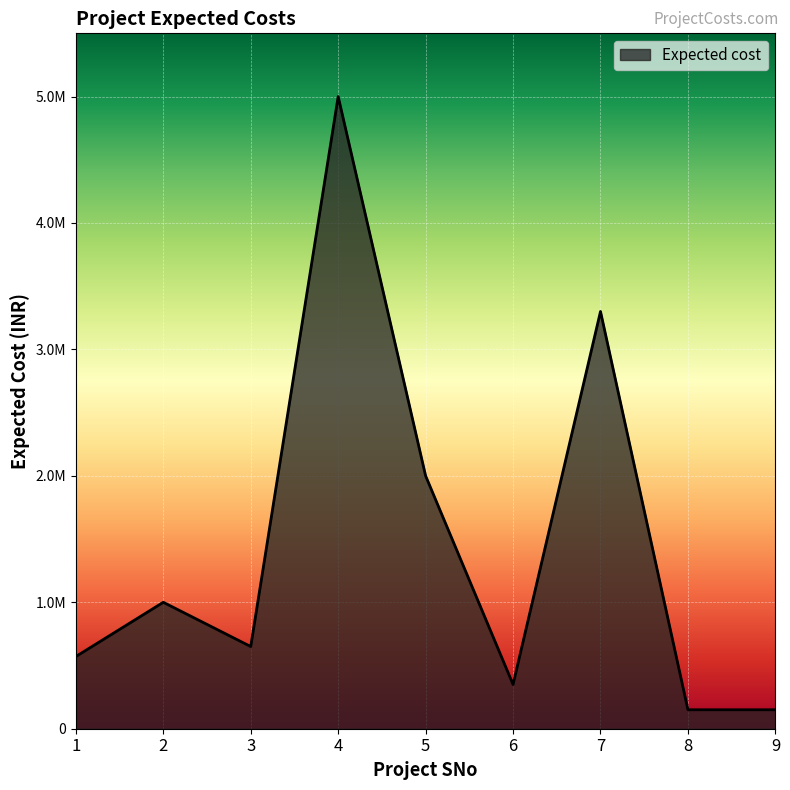

What is the average value?

1463444